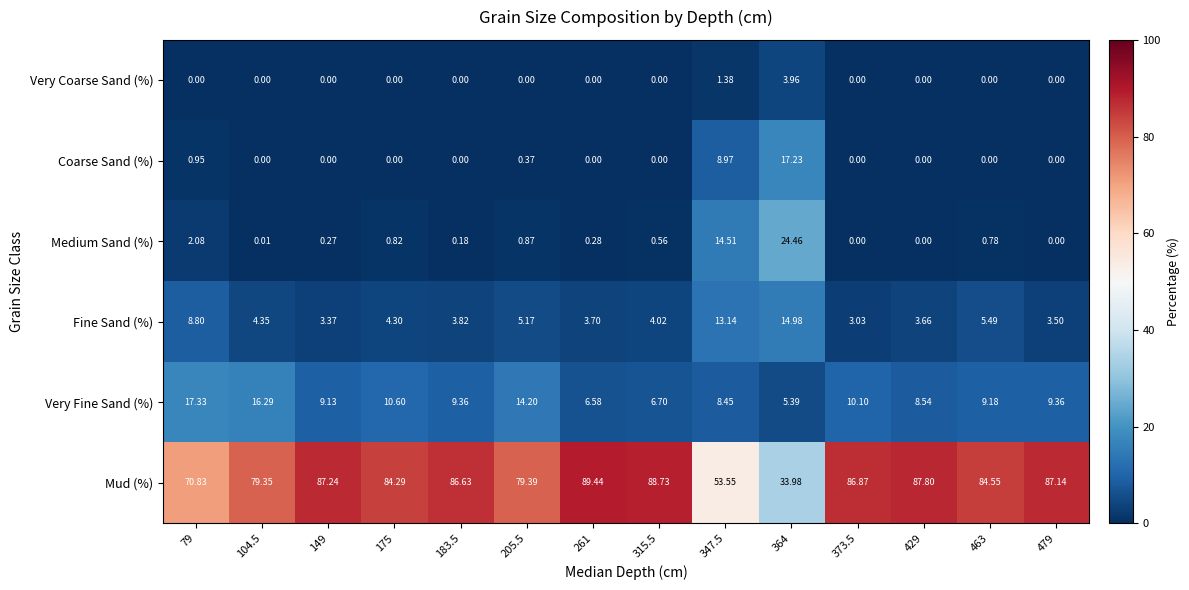

List the series in order of their peak value, highest first.

Mud (%), Medium Sand (%), Very Fine Sand (%), Coarse Sand (%), Fine Sand (%), Very Coarse Sand (%)